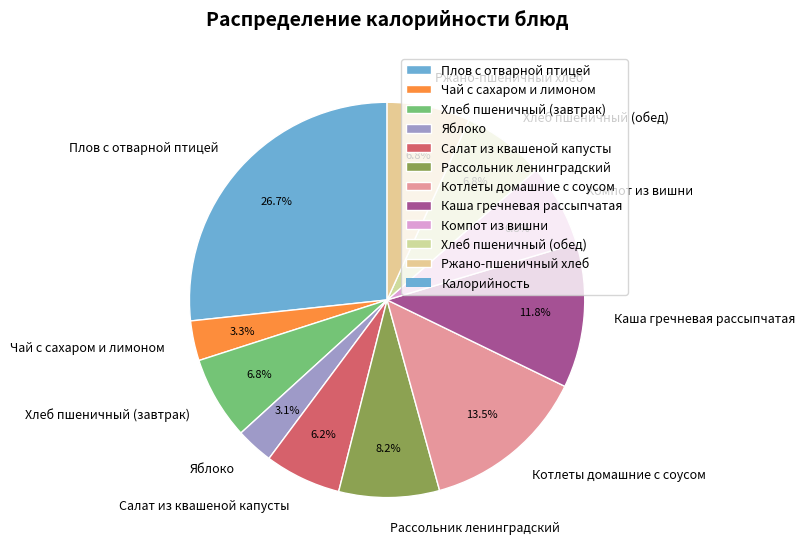

Which has a higher value, Котлеты домашние с соусом or Ржано-пшеничный хлеб?

Котлеты домашние с соусом